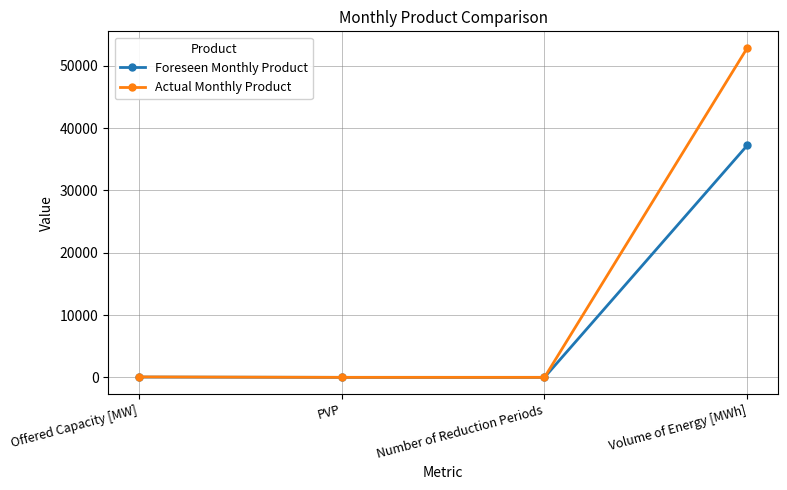

True or false: Actual Monthly Product has a value of -18803 at Number of Reduction Periods.

False